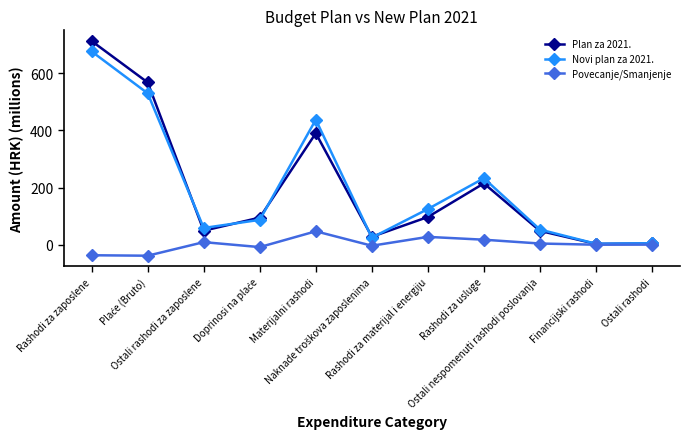

Where is the first local minimum for Plan za 2021.?

Ostali rashodi za zaposlene